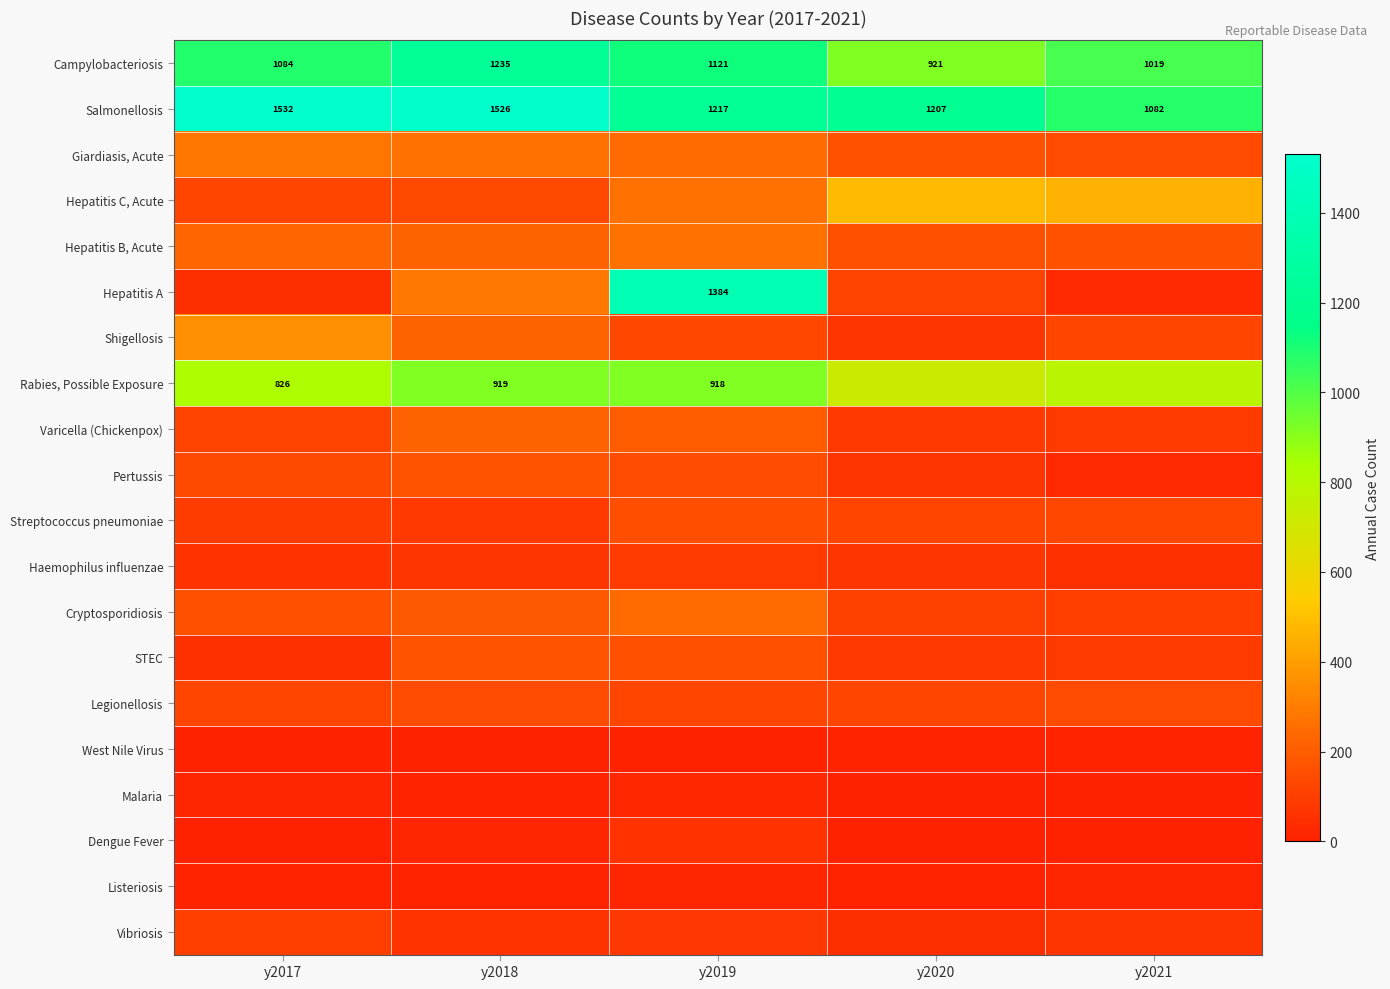

What is the total value across all series at y2020?

4573